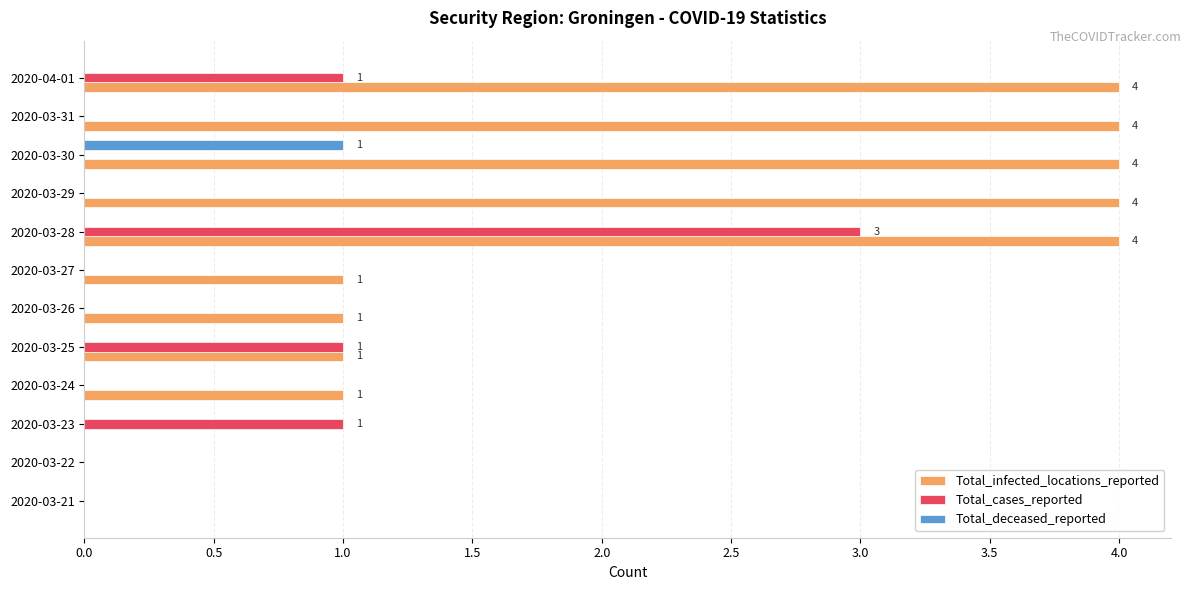

Is the value of Total_deceased_reported at 2020-03-31 greater than the value of Total_infected_locations_reported at 2020-04-01?

No